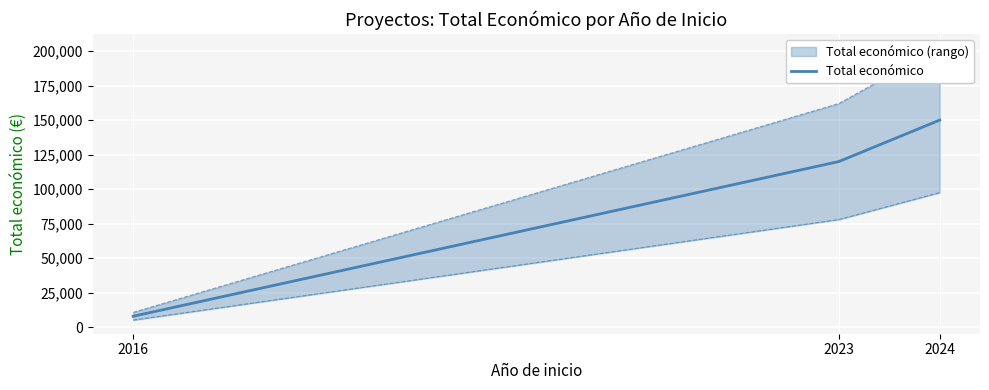

Reading left to right, extract all data points from this chart.

2016=7980	2023=120000	2024=150000